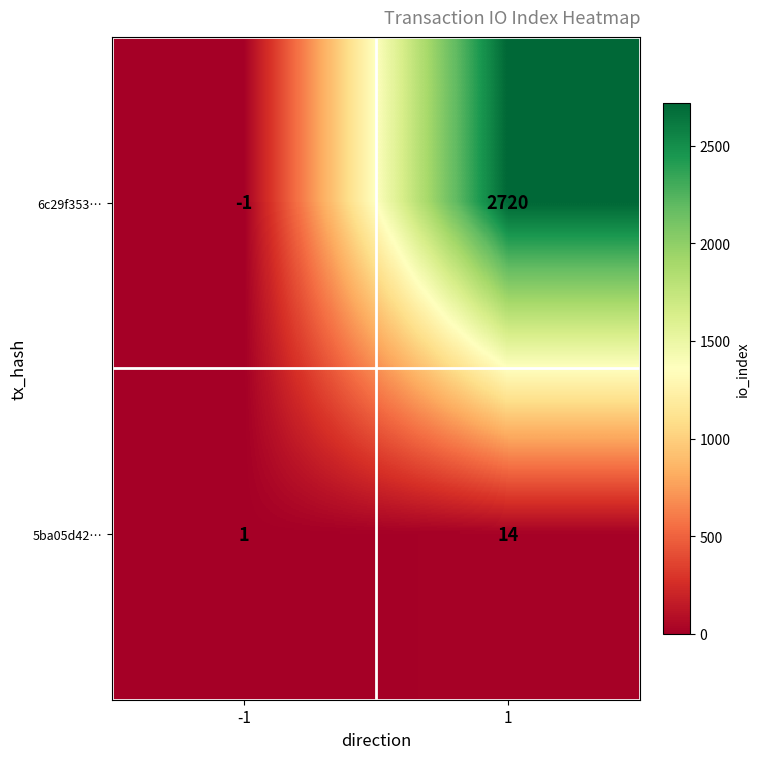

Reading left to right, extract all data points from this chart.

6c29f353…: -1=-1	1=2720
5ba05d42…: -1=1	1=14